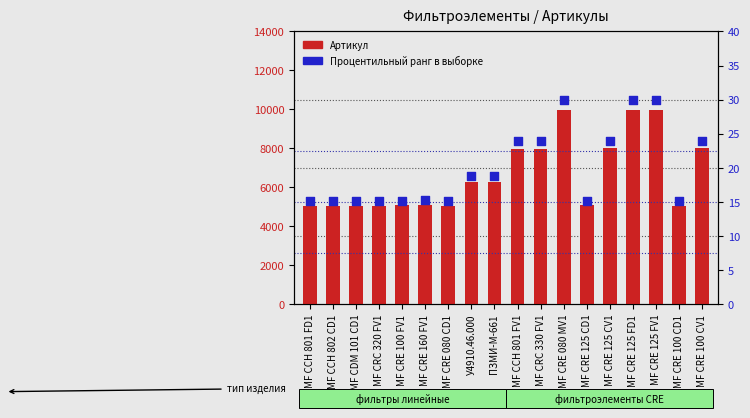

Is the value of Артикул at ПЗМИ-М-661 greater than the value of Процентильный ранг at МF CRE 080 CD1?

Yes